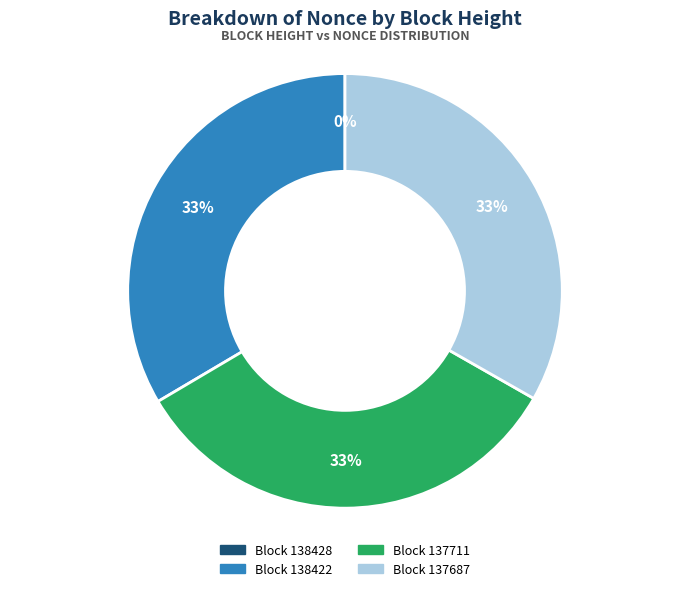

To the nearest percent, what is the average slice percentage?

25%